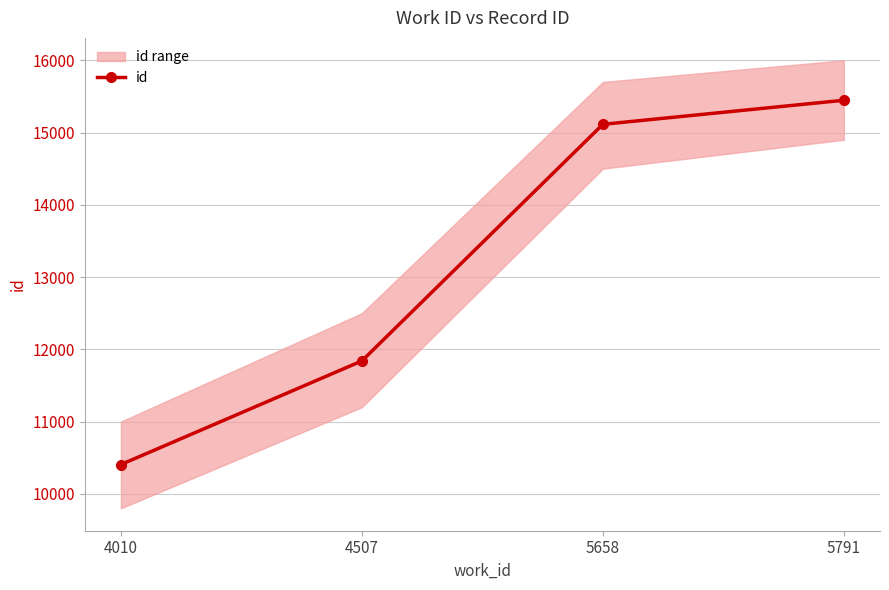

What is the smallest value displayed?

10406